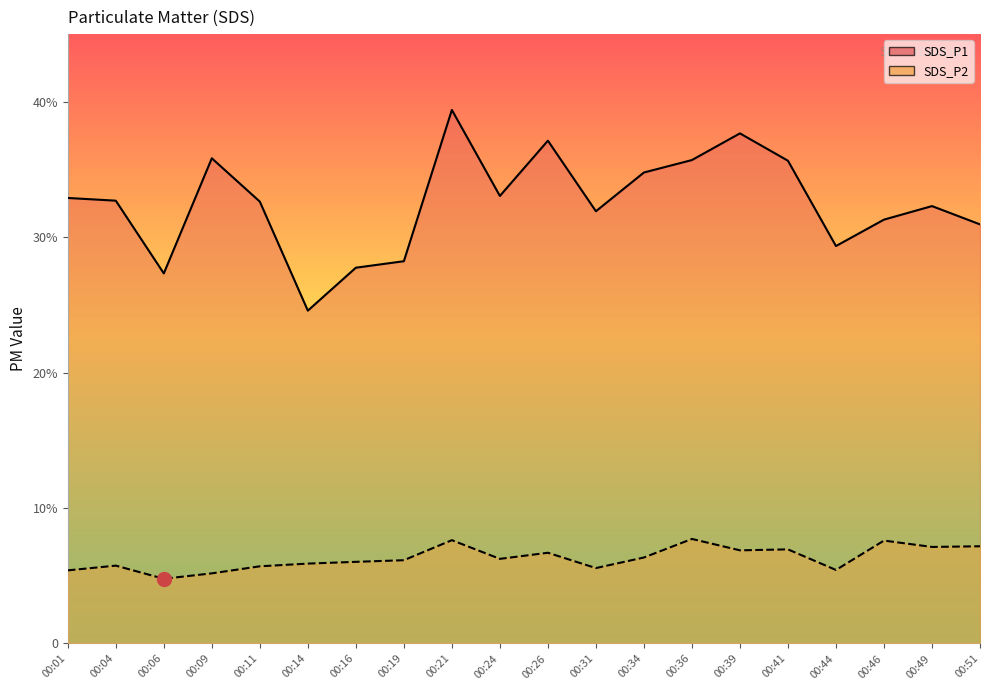

What is the approximate value of SDS_P2 at 00:19?

6.2